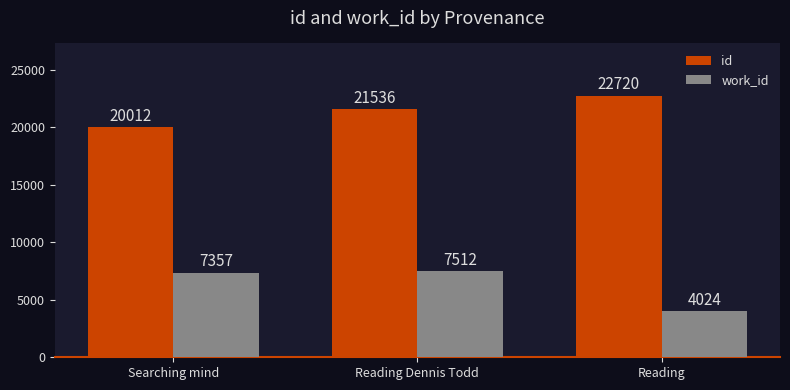

At which label is id closest to 21366?

Reading Dennis Todd